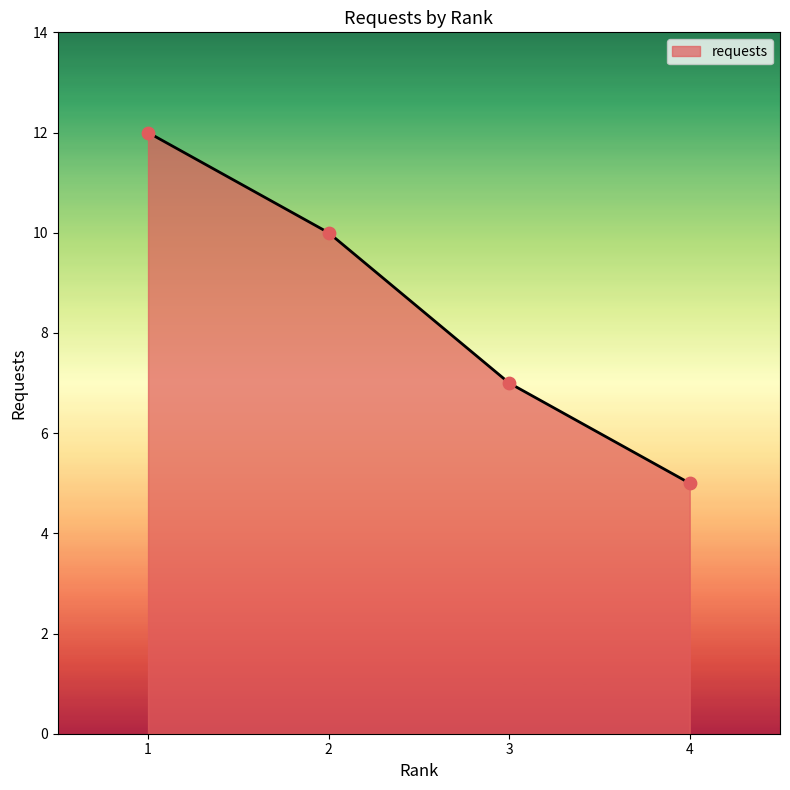

What is the change in value from 3 to 4?

-2